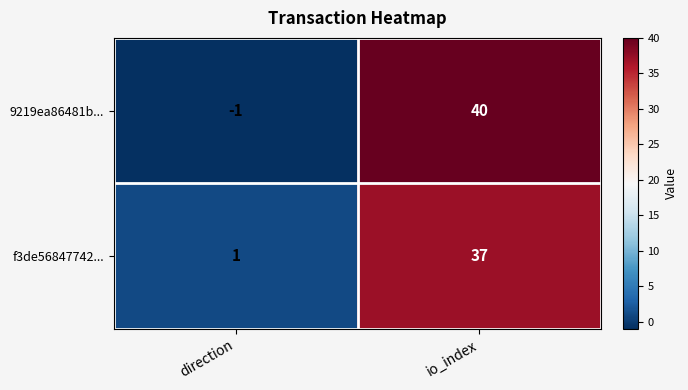

What is the sum of the 9219ea86481b... values at io_index and direction?

39